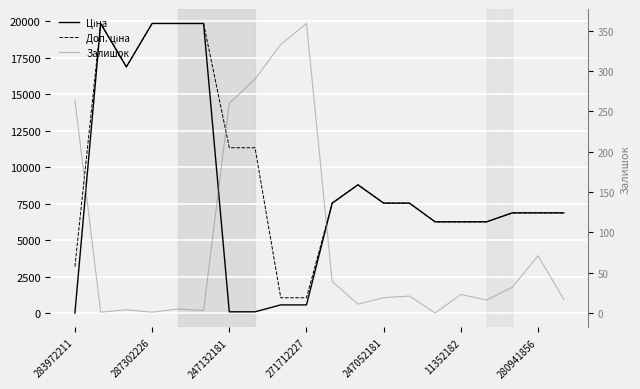

Between which two adjacent categories do Ціна and Залишок first intersect?

283972211 and 287302226